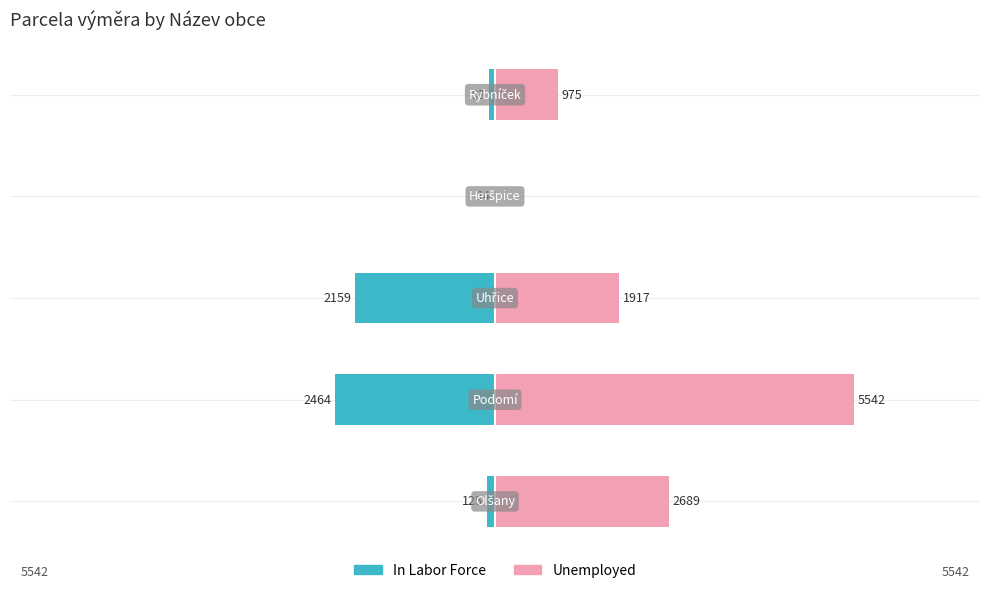

Rank the series at −4000 from highest to lowest value.

Unemployed, In Labor Force